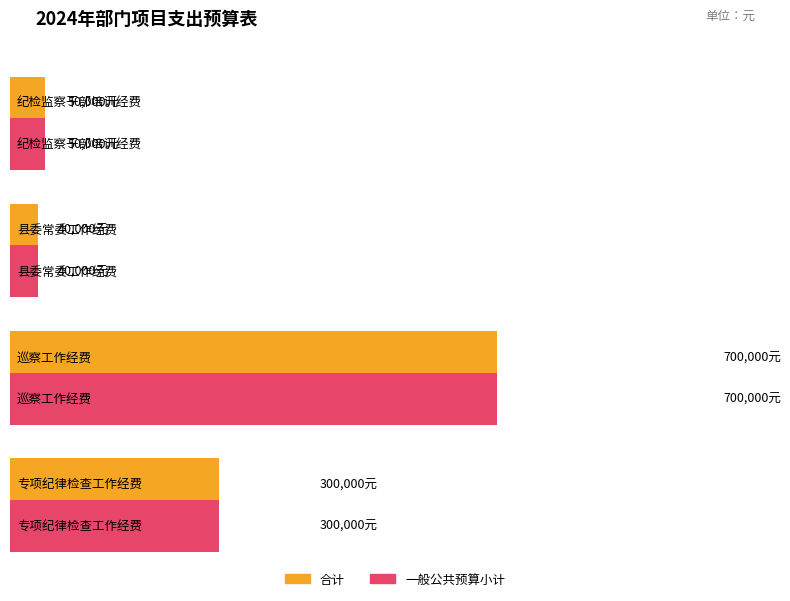

Which series has the largest range (max minus min)?

合计